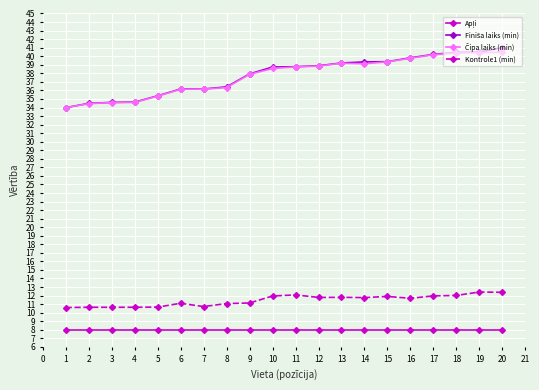

At how many categories does at least one series exceed 20?

20